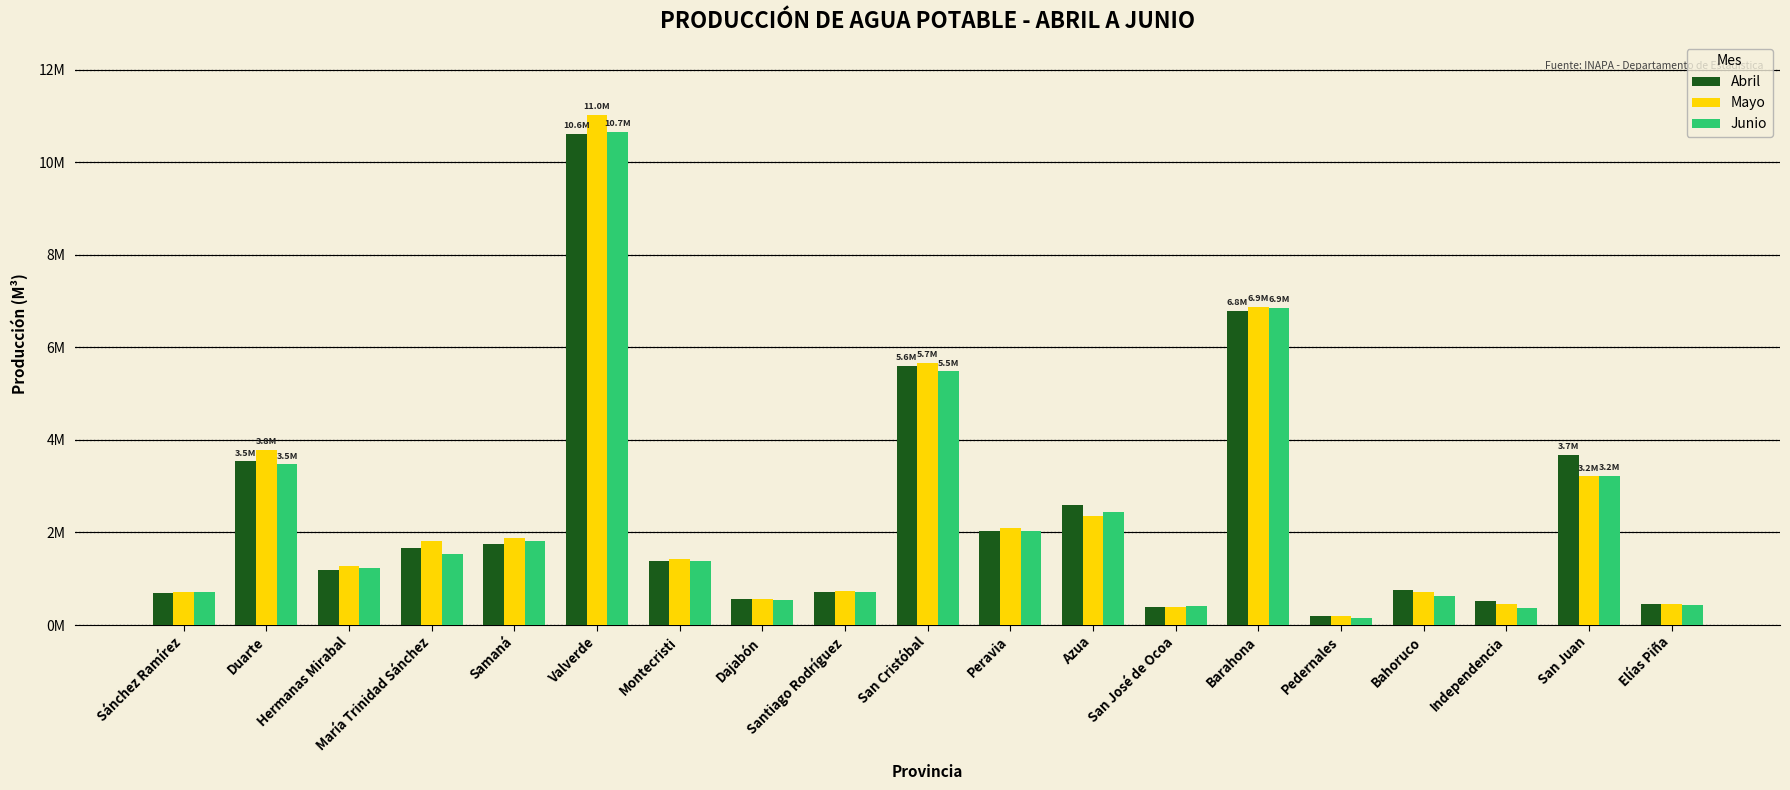

At which category is the sum across all series the highest?

Valverde